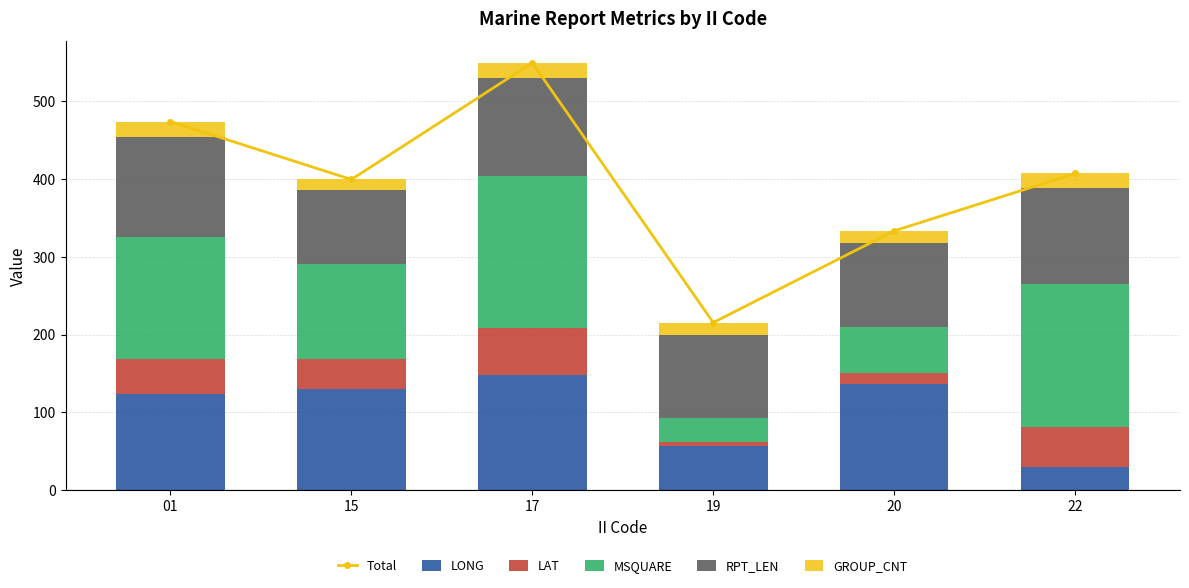

What is the sum of all Total values?

2377.5